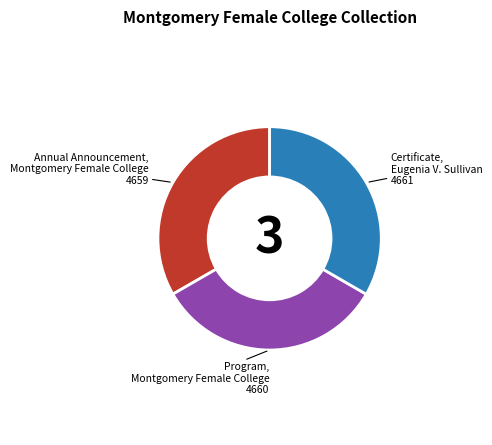

Is there any slice that represents more than half of the pie?

No